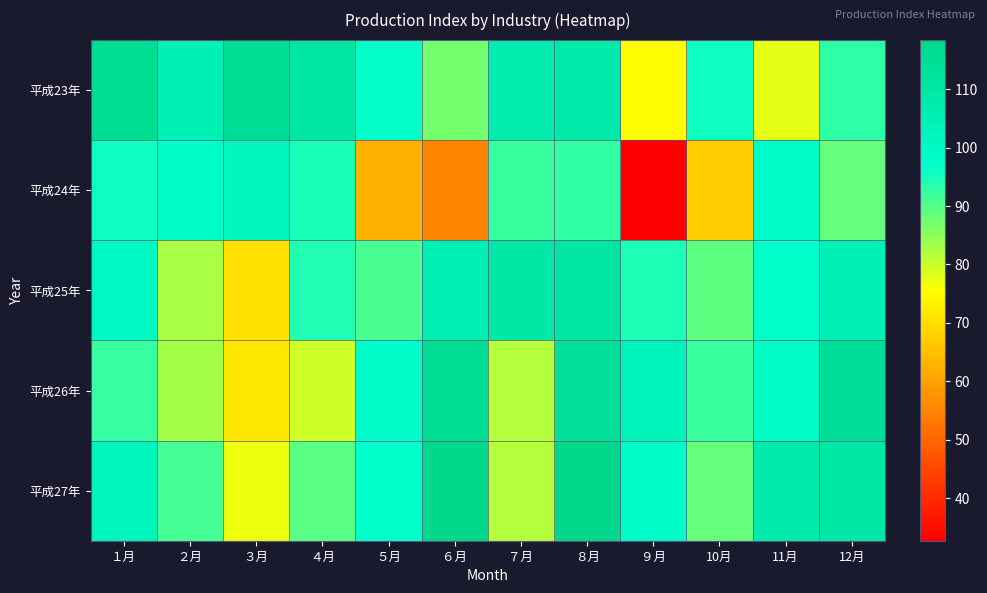

Which series has the largest total across all categories?

平成23年